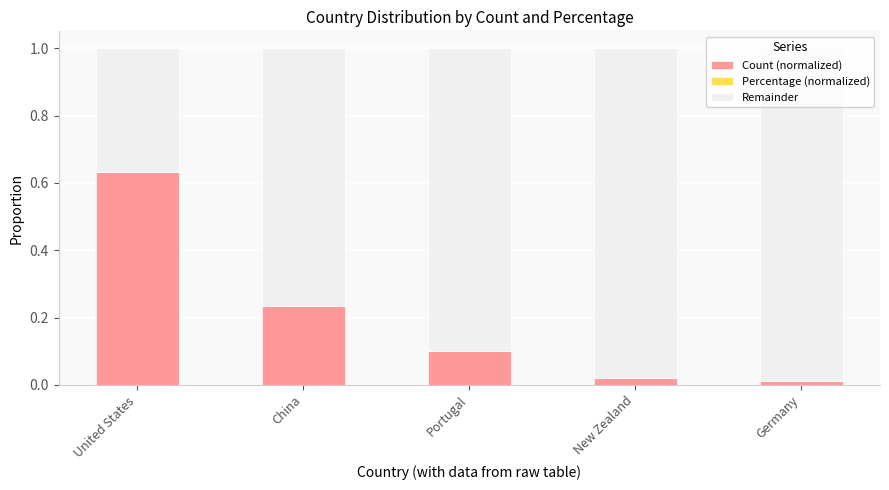

Is it true that Count (normalized) equals 0.3 at United States?

False